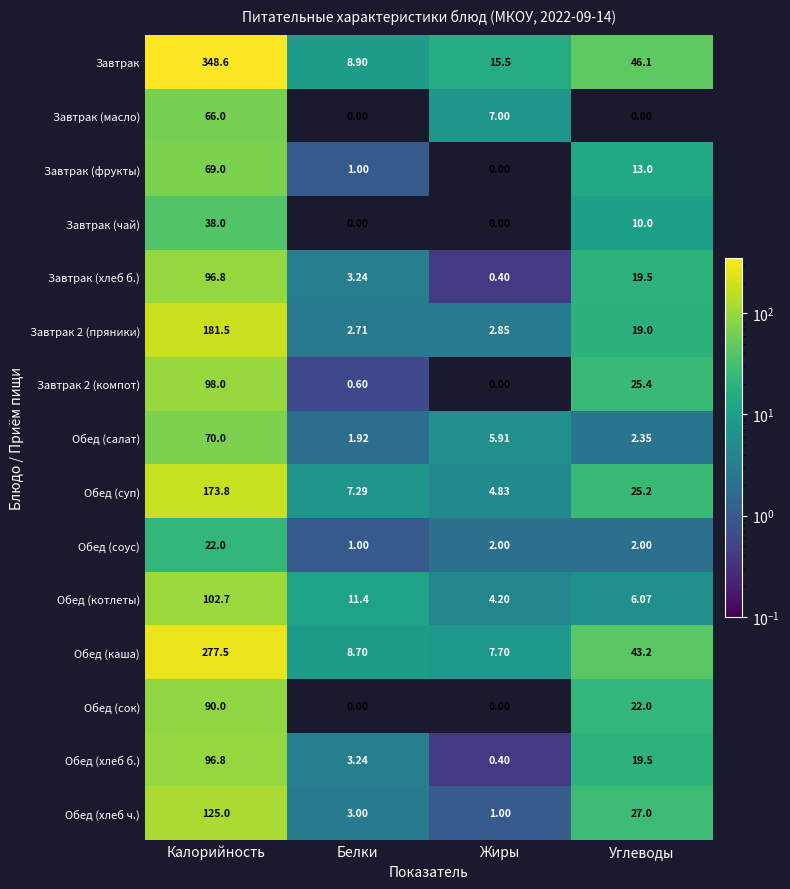

What is the total value across all series at Калорийность?

1855.7